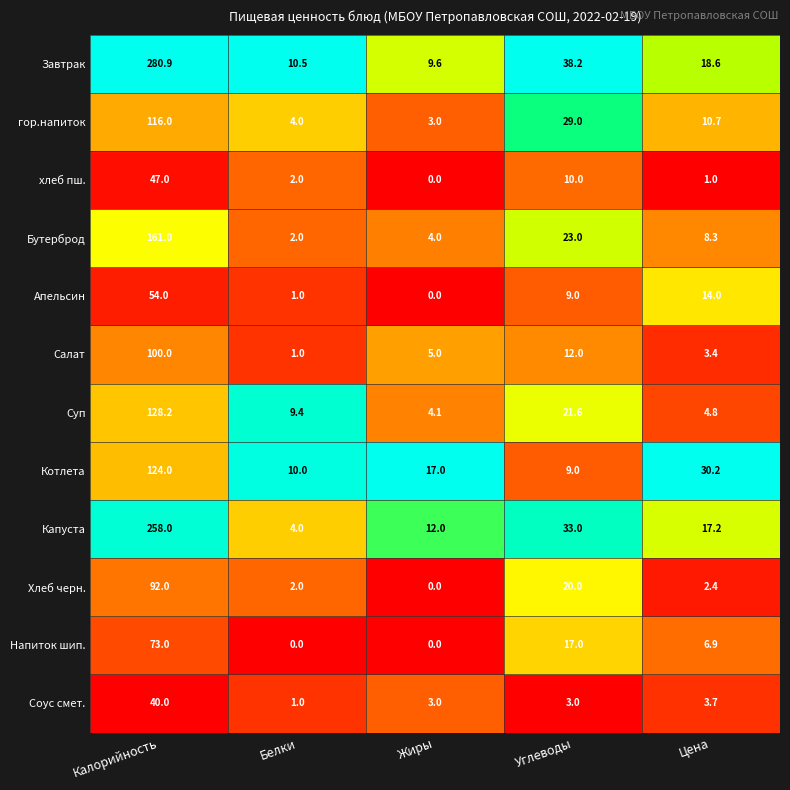

What is the average value of the хлеб пш. series?

12.0